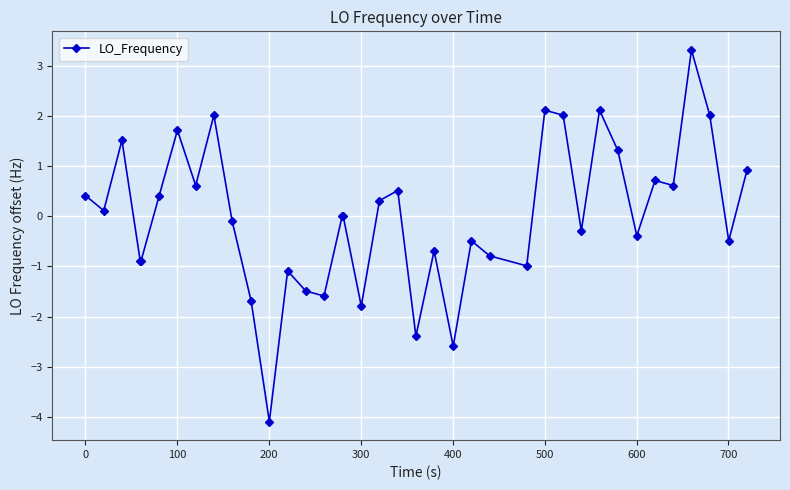

What is the difference between the maximum and second lowest values?

5.9